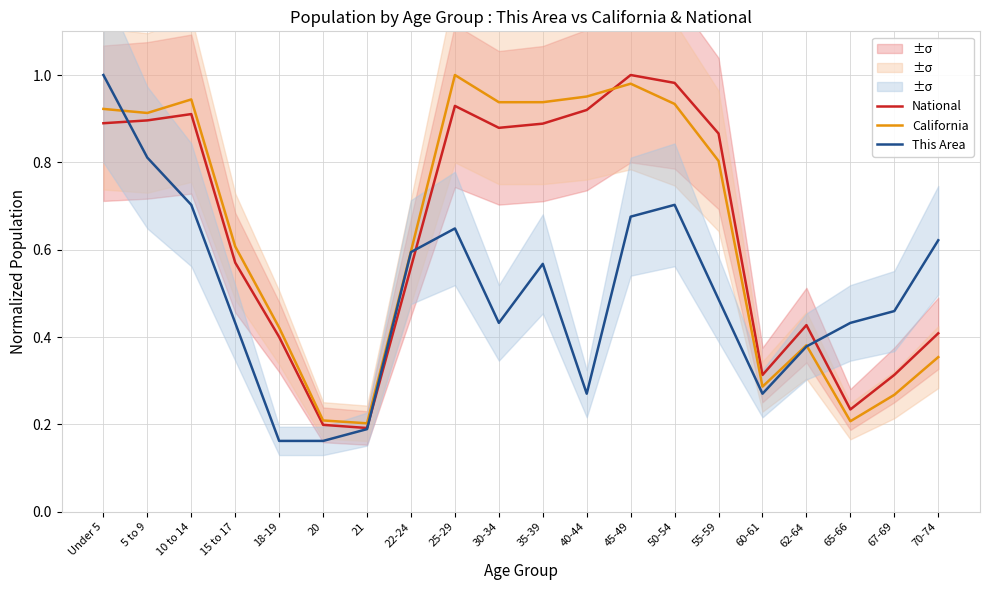

Where do National and This Area first cross each other?

Under 5 and 5 to 9